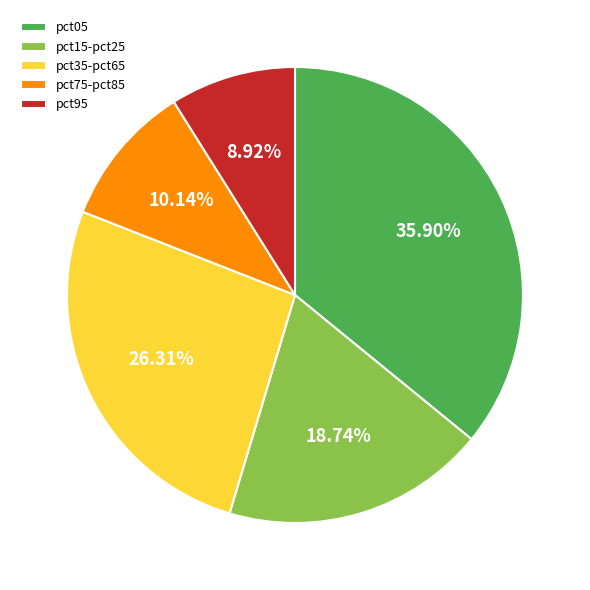

Does any single category account for the majority?

No